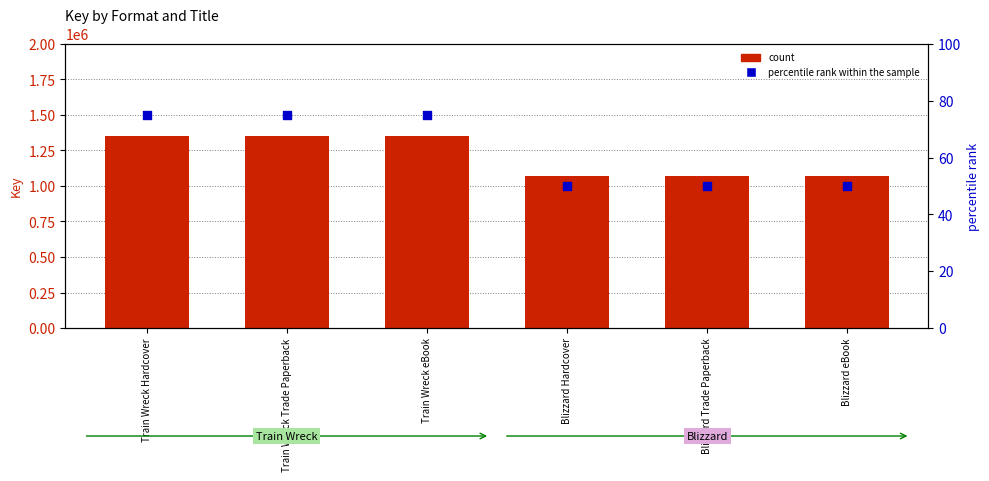

Which series contains the highest Y value?

Key